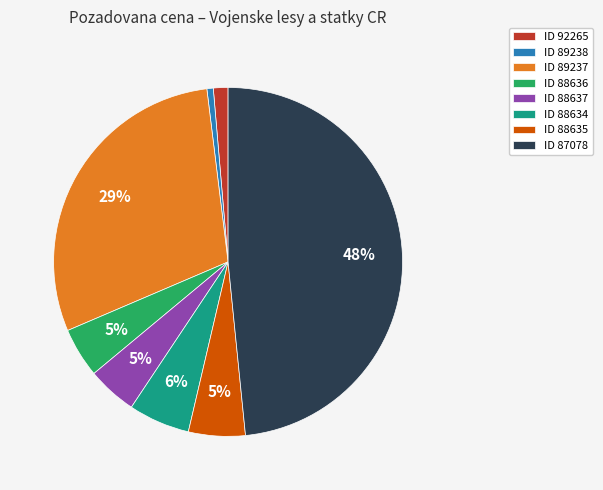

The ID 88634 slice represents 6% of the pie. True or false?

True